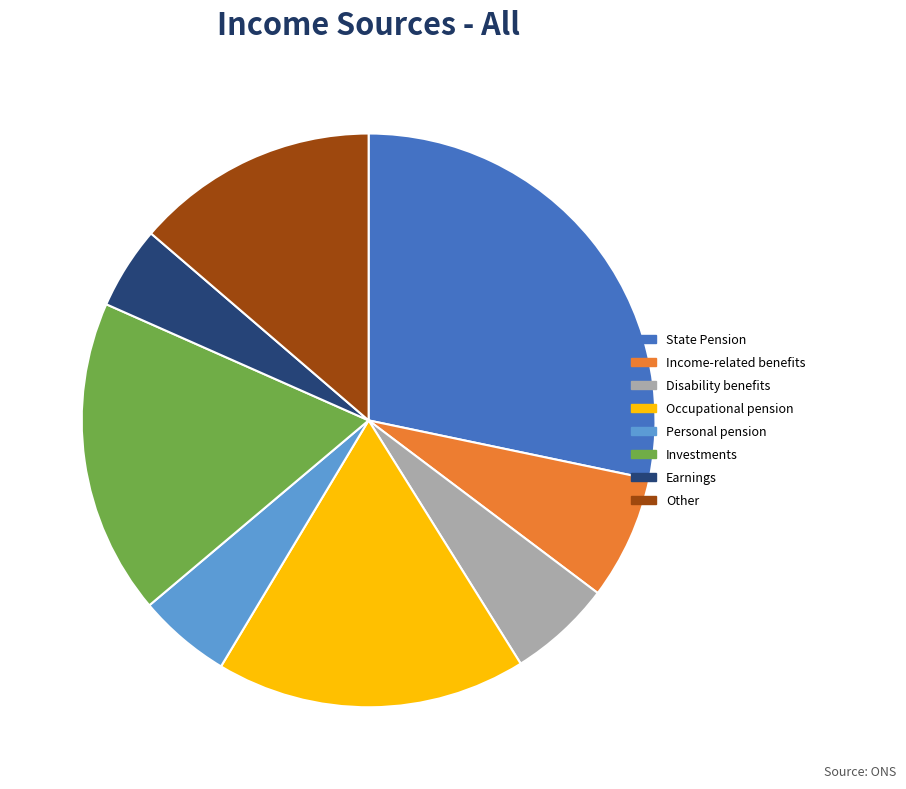

Between Investments and State Pension, which is larger?

State Pension